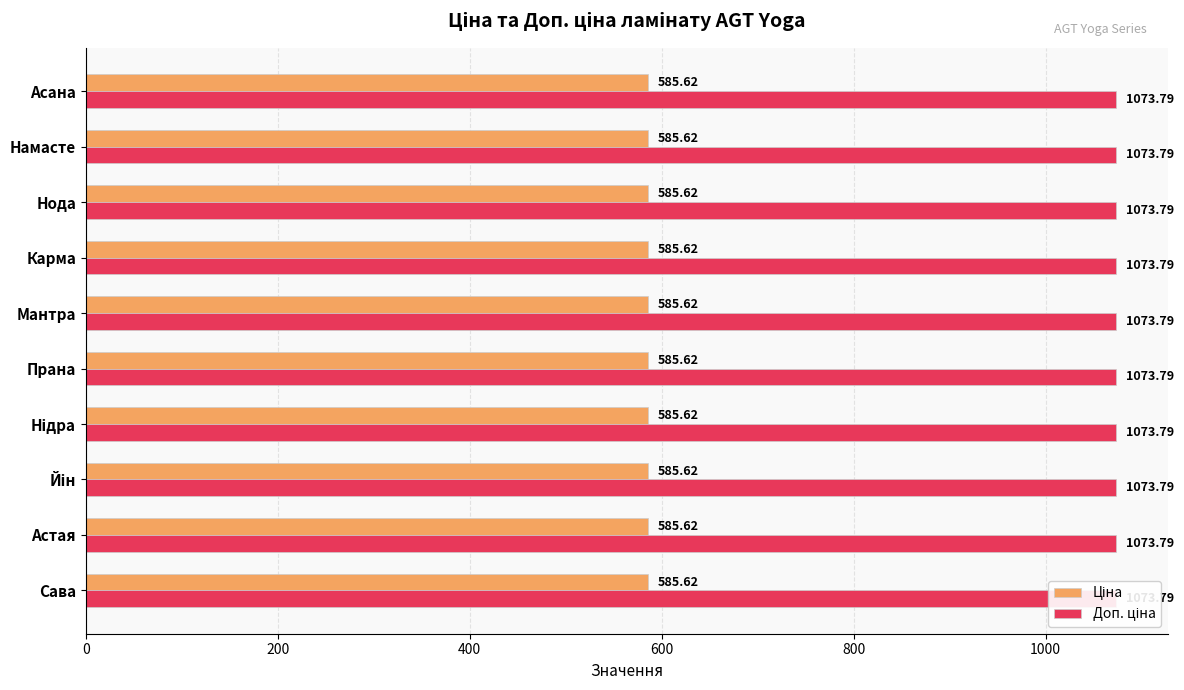

Read the Ціна value at Намасте.

585.6